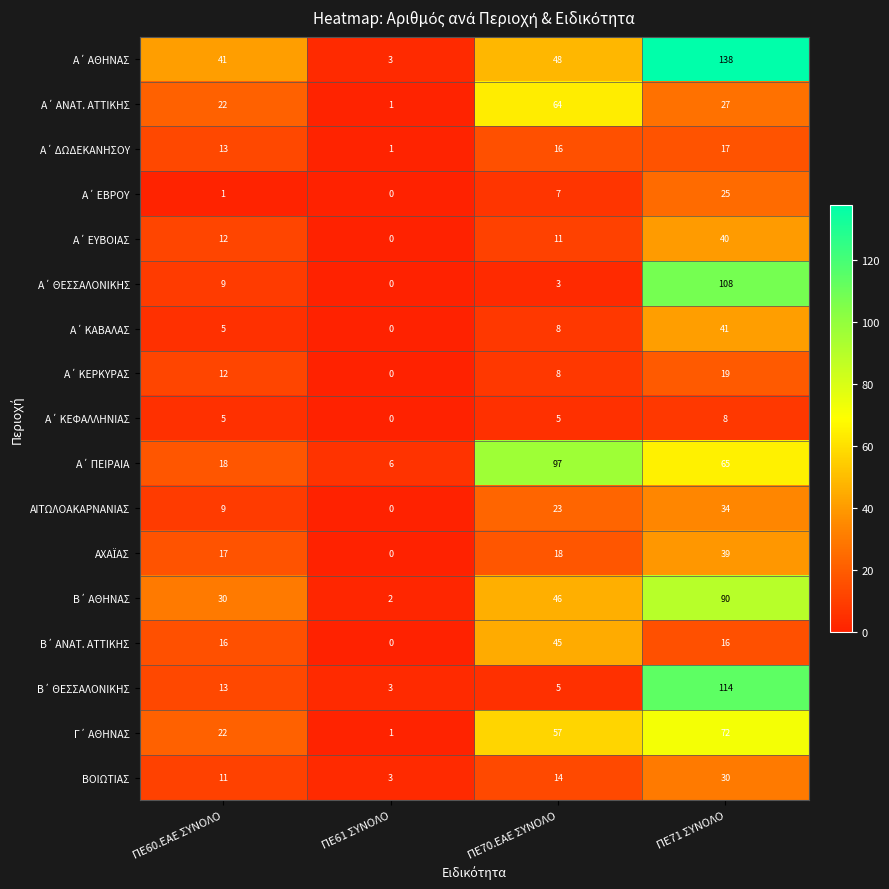

What is the sum of the ΑΙΤΩΛΟΑΚΑΡΝΑΝΙΑΣ values at ΠΕ61 ΣΥΝΟΛΟ and ΠΕ71 ΣΥΝΟΛΟ?

34